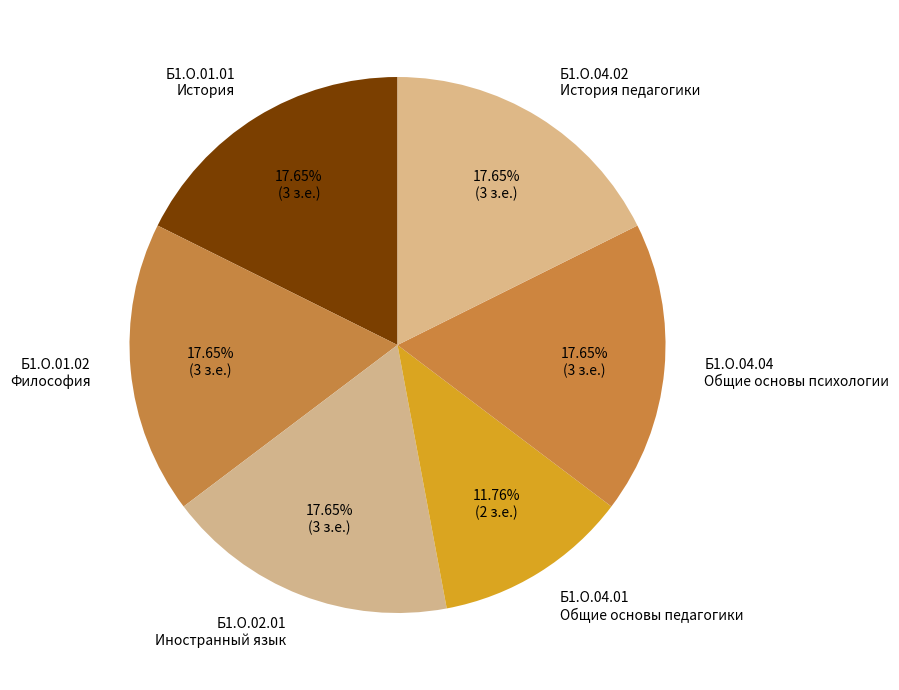

Between Б1.О.04.01 Общие основы педагогики and Б1.О.02.01 Иностранный язык, which is larger?

Б1.О.02.01 Иностранный язык